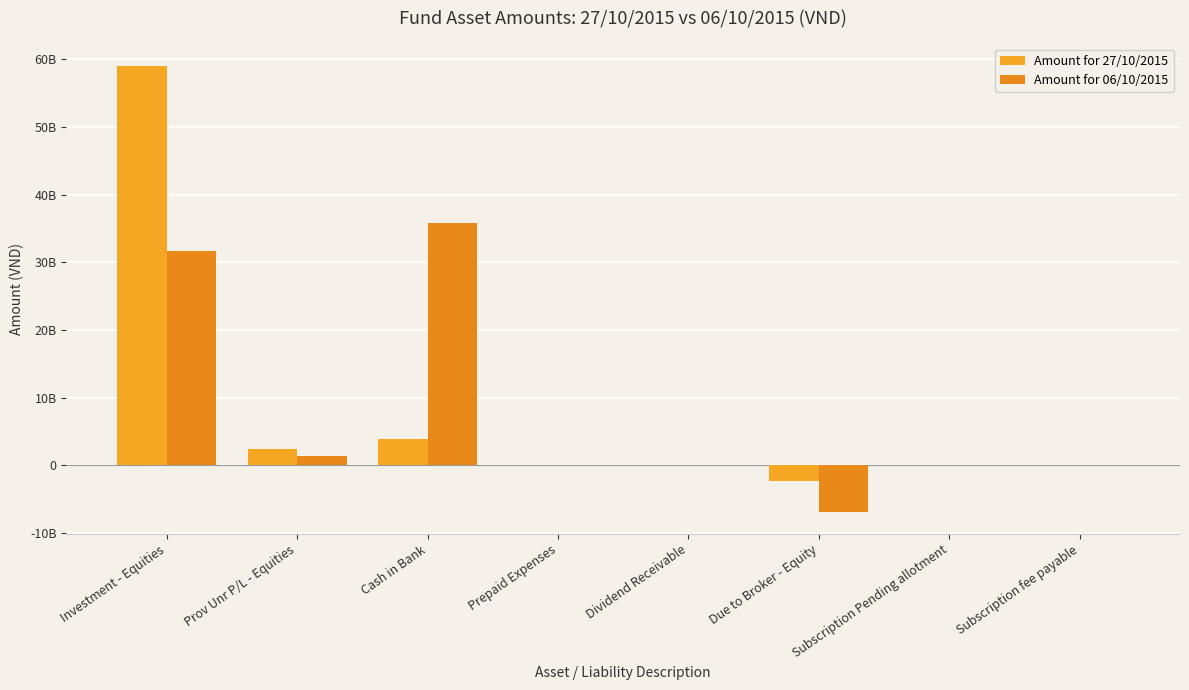

Which series has the widest spread of values?

Amount for 27/10/2015